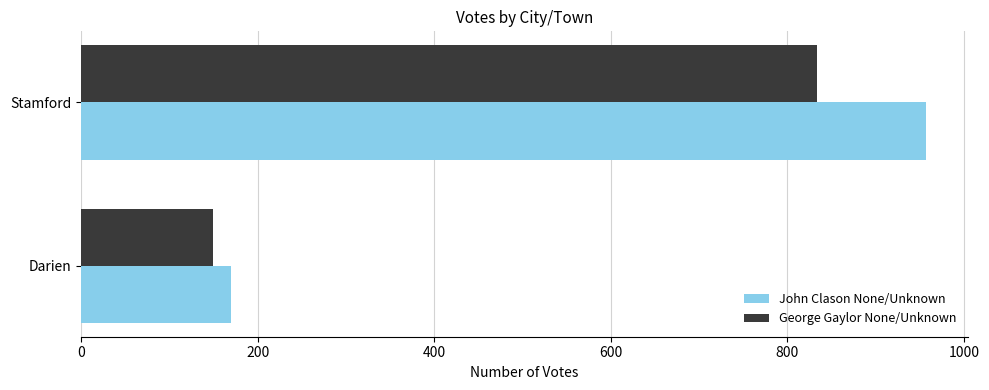

What is the minimum value shown in the chart?

149